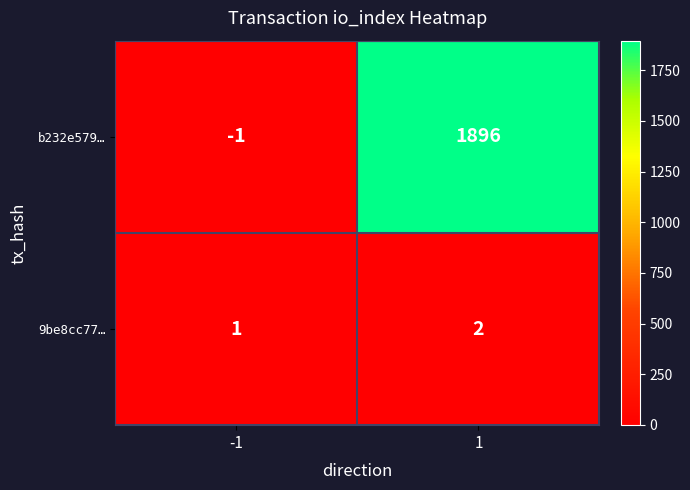

Which series has the largest range (max minus min)?

b232e579…